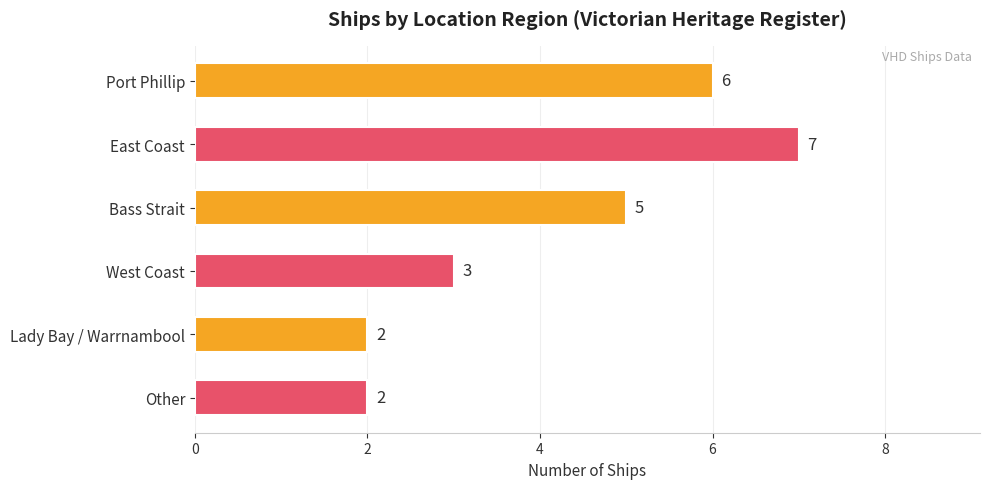

What is the sum of all values?

25